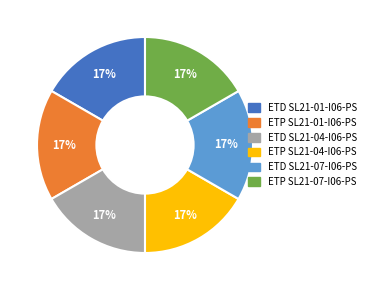

Does any single category account for the majority?

No